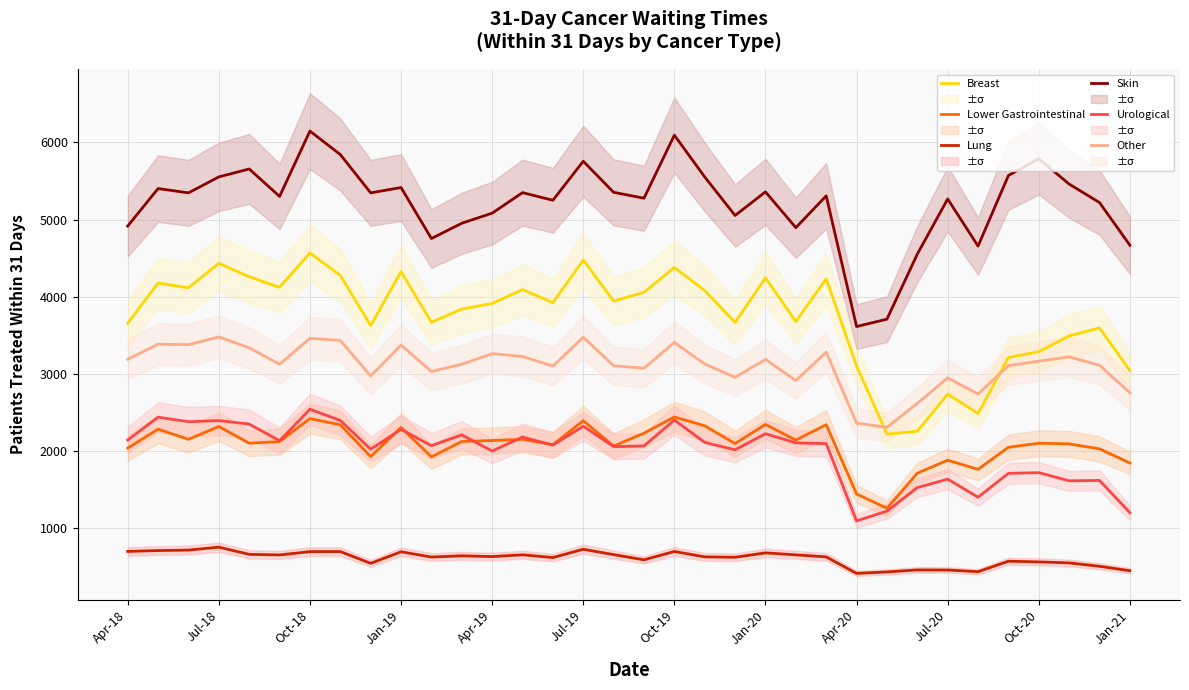

The Urological series shows 2395 at Jul-18. True or false?

True